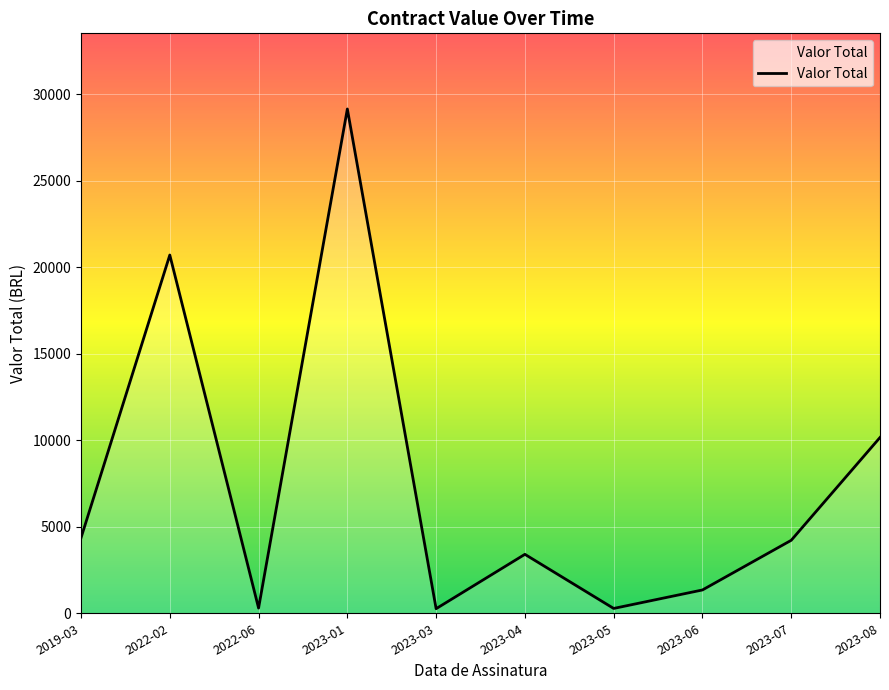

At which category does the data reach its first local peak?

2022-02